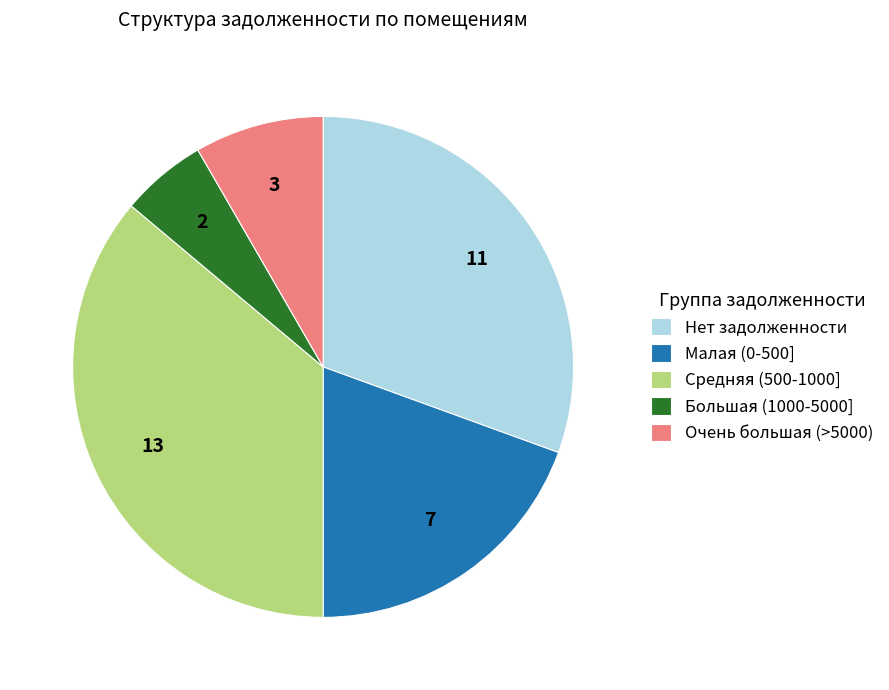

What is the largest slice in the pie chart?

Средняя (500-1000]